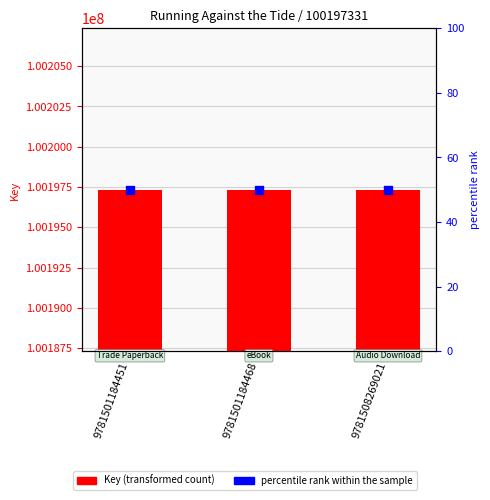

Which series reaches the maximum Y coordinate?

Key